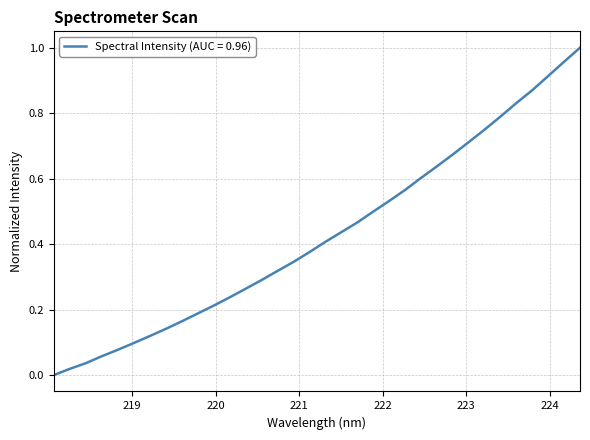

At which label is the value closest to 0?

218.0596